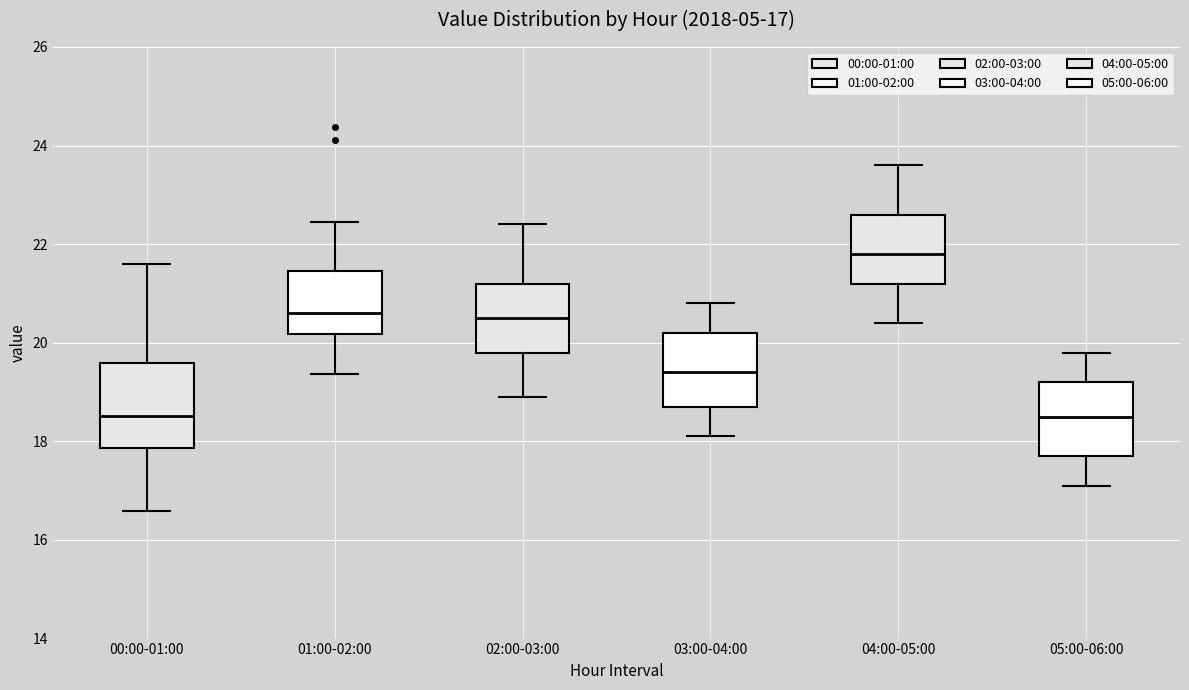

Comparing the boxes themselves (not the whiskers), which one is the tallest?

00:00-01:00